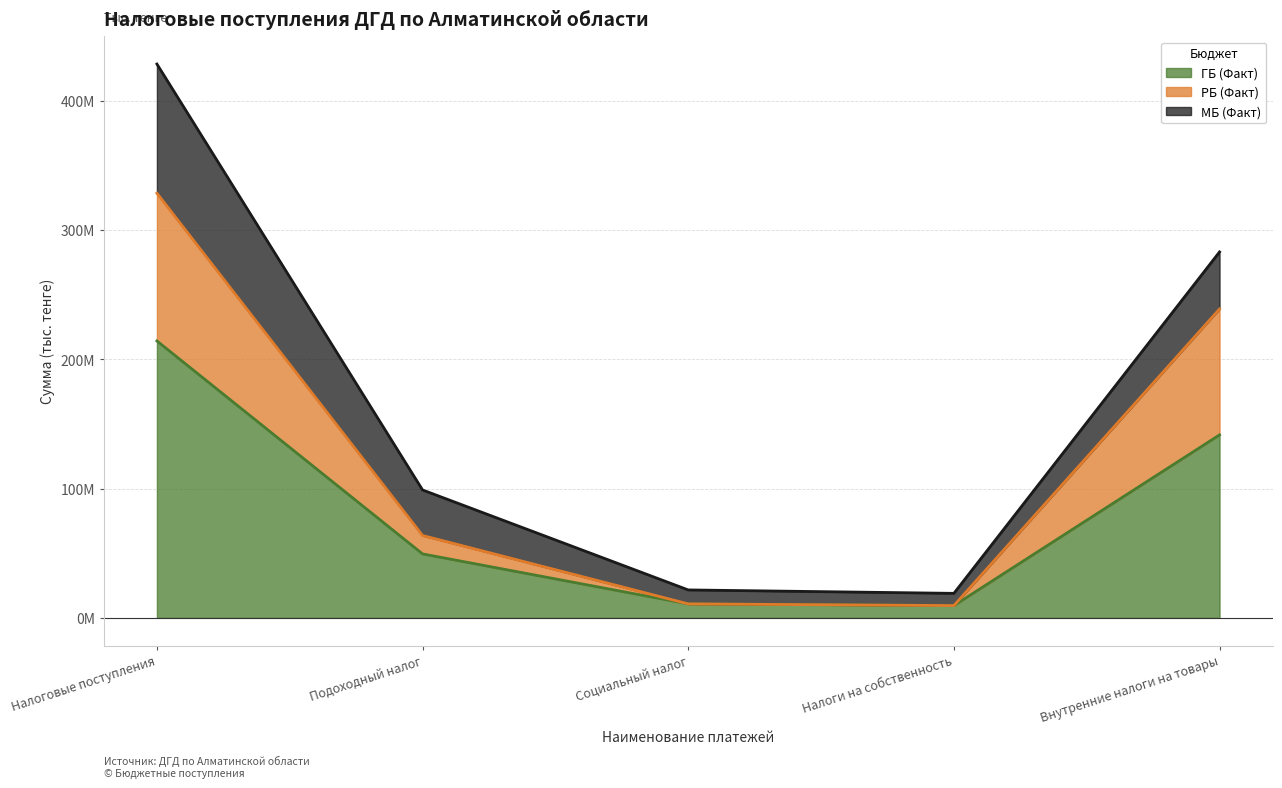

How many data points in ГБ (Факт) are less than 49459731?

2